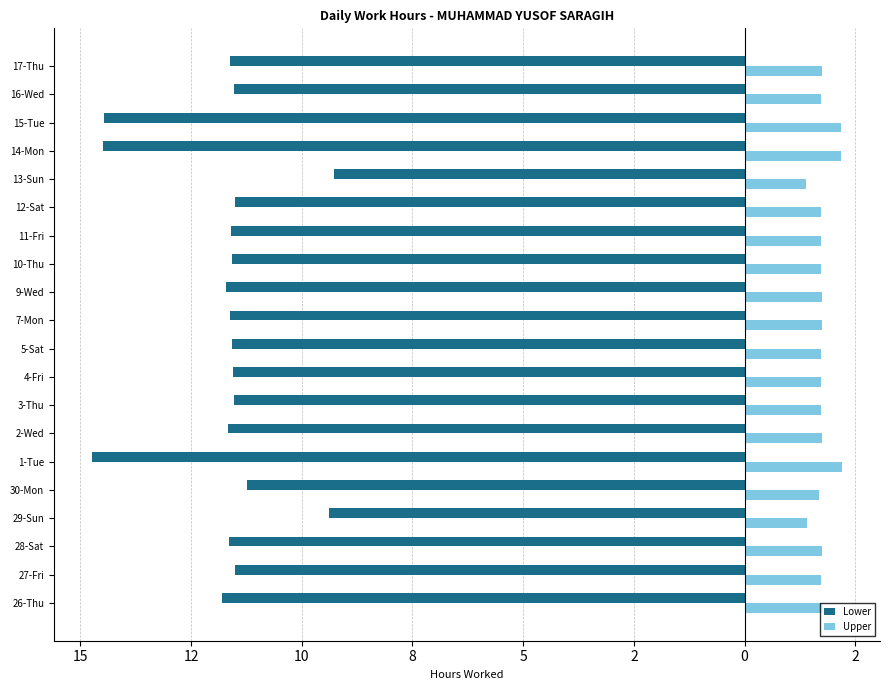

What is the difference between the maximum and minimum values in the Upper series?

0.8